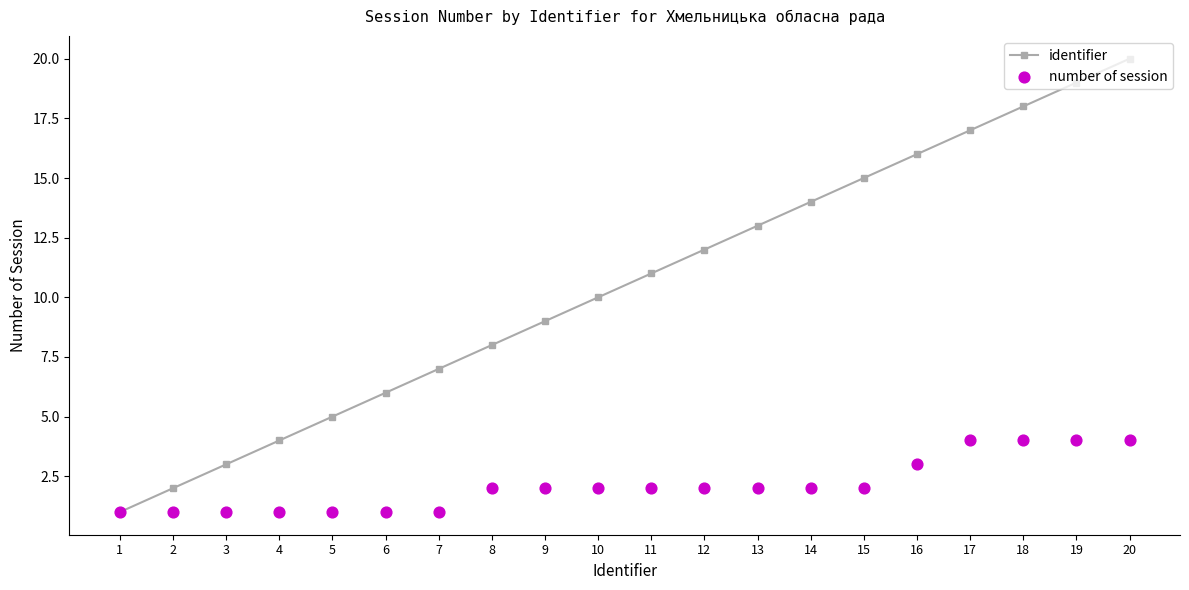

Which series reaches the maximum Y coordinate?

identifier